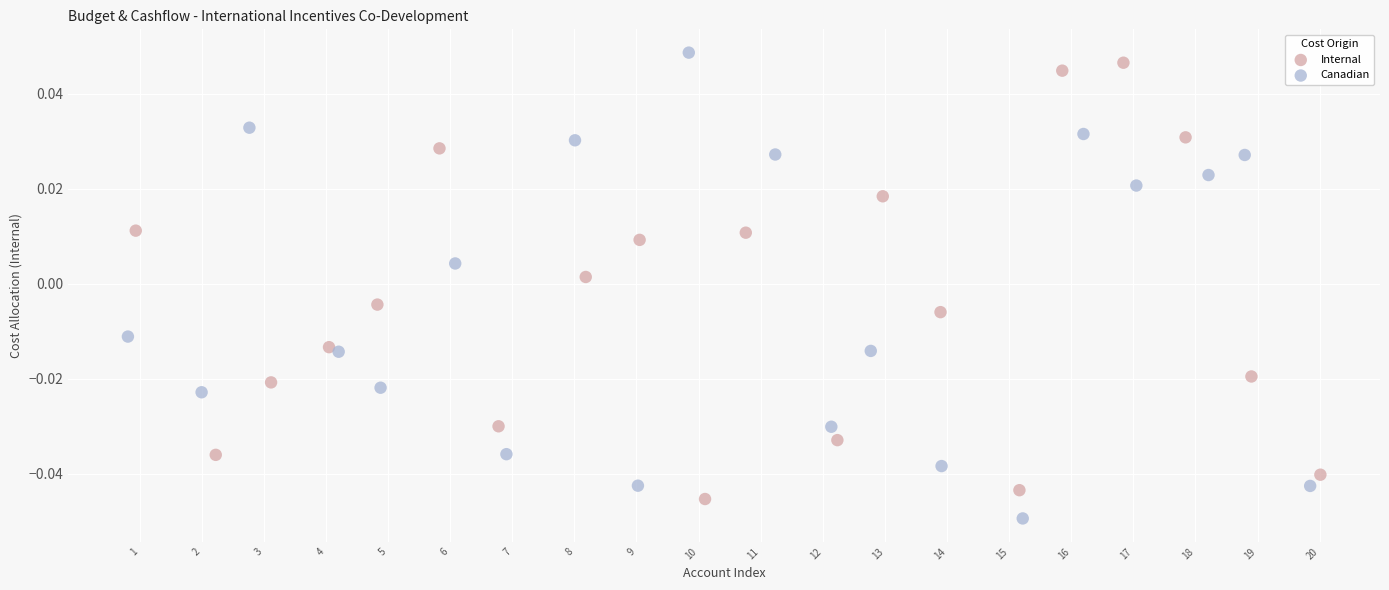

Which series reaches the maximum Y coordinate?

Canadian